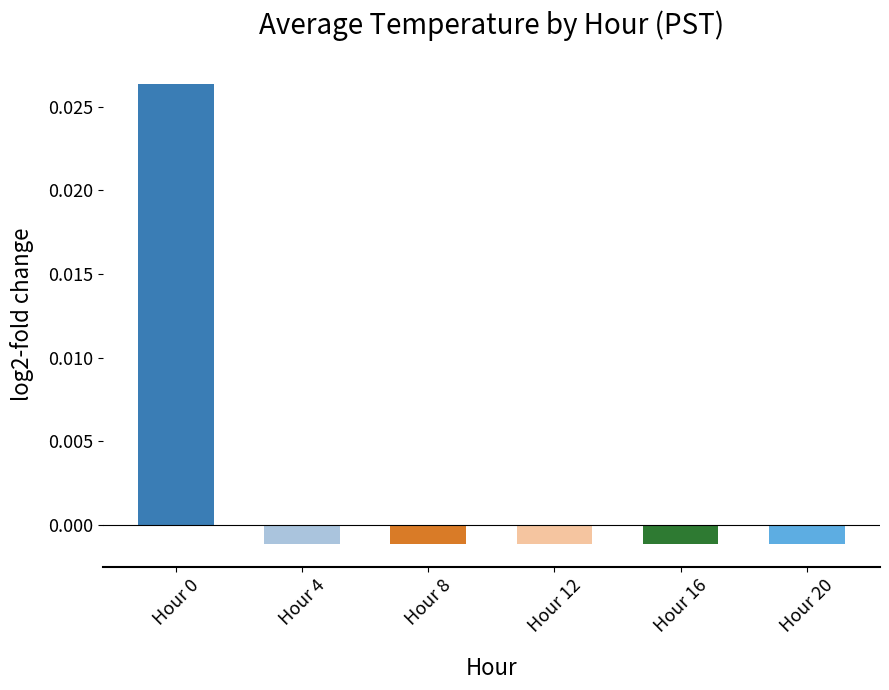

How many bars are there in total?

6